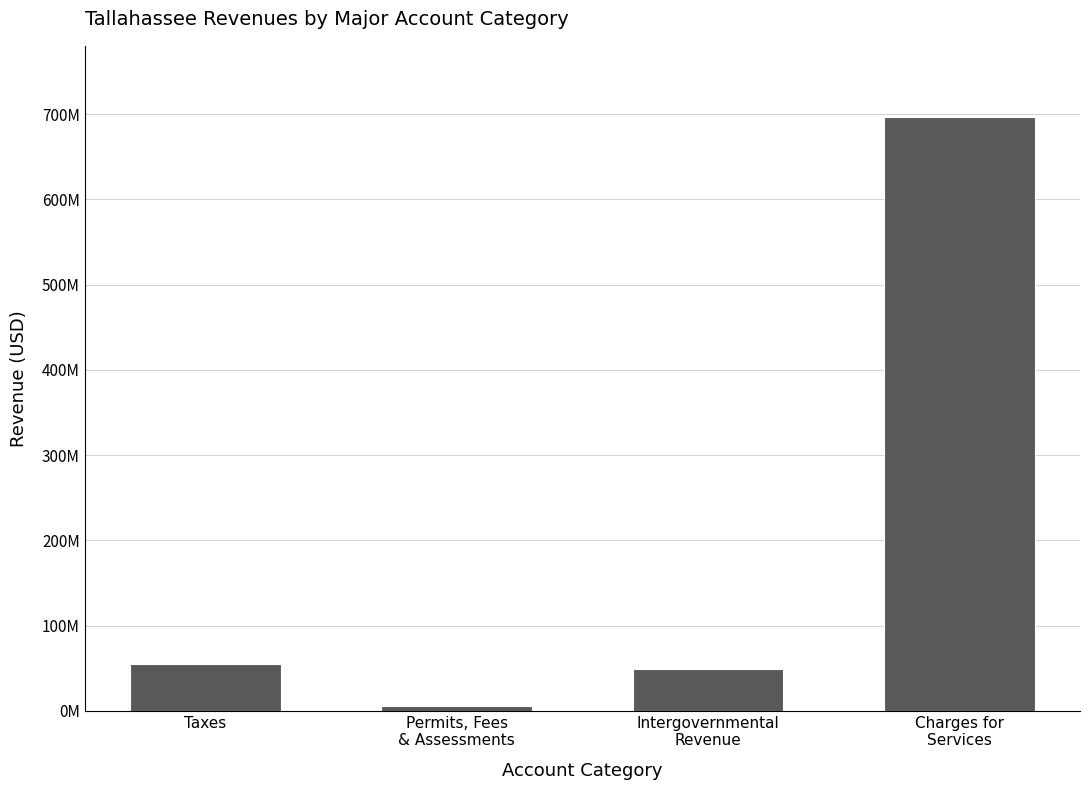

What is the difference between the values at Permits, Fees
& Assessments and Charges for
Services?

690590000